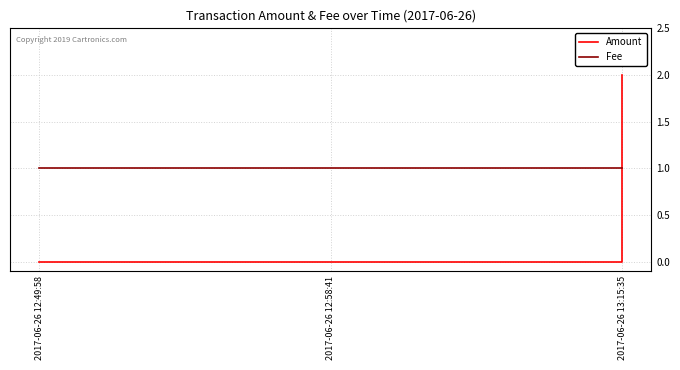

Reading right to left, transcribe all the data shown in this chart.

Amount: 2	0	0
Fee: 1	1	1